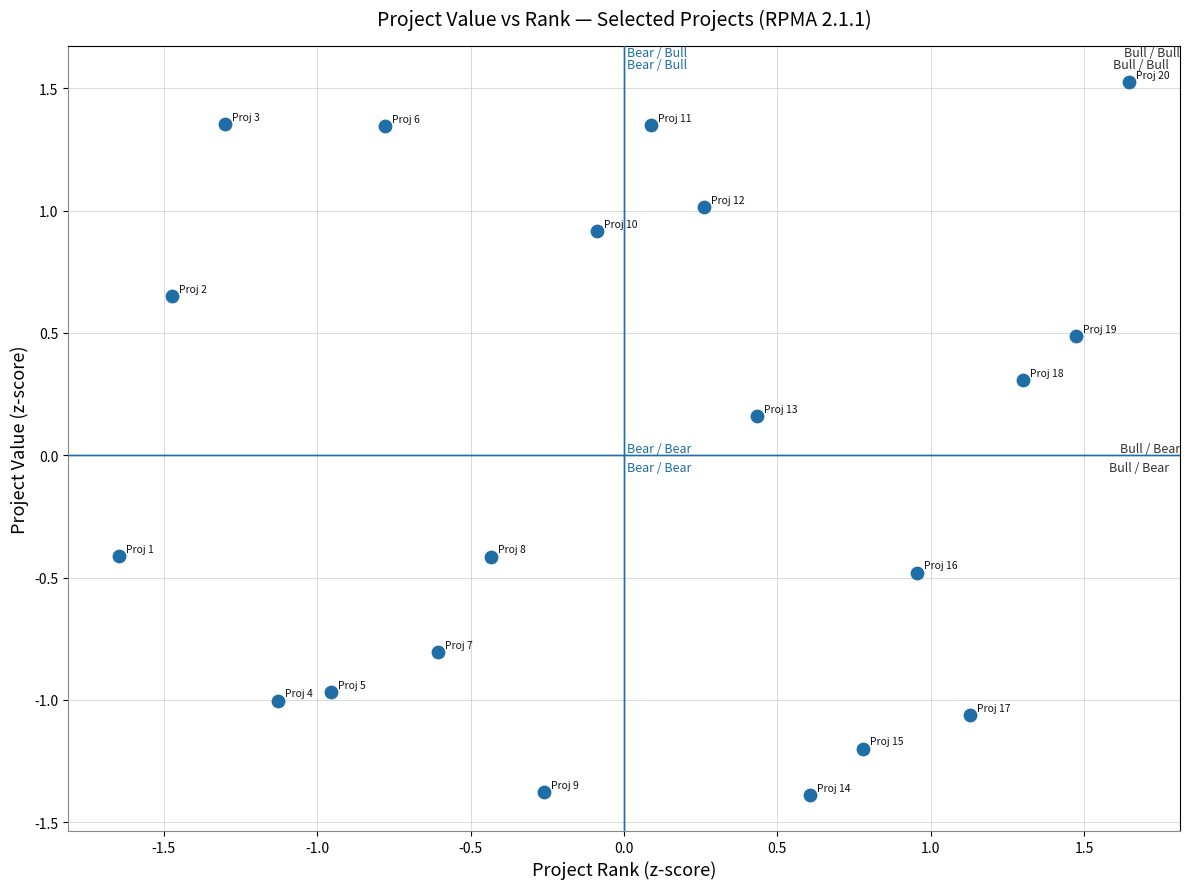

What is the range of Y values (max minus min)?

2.9